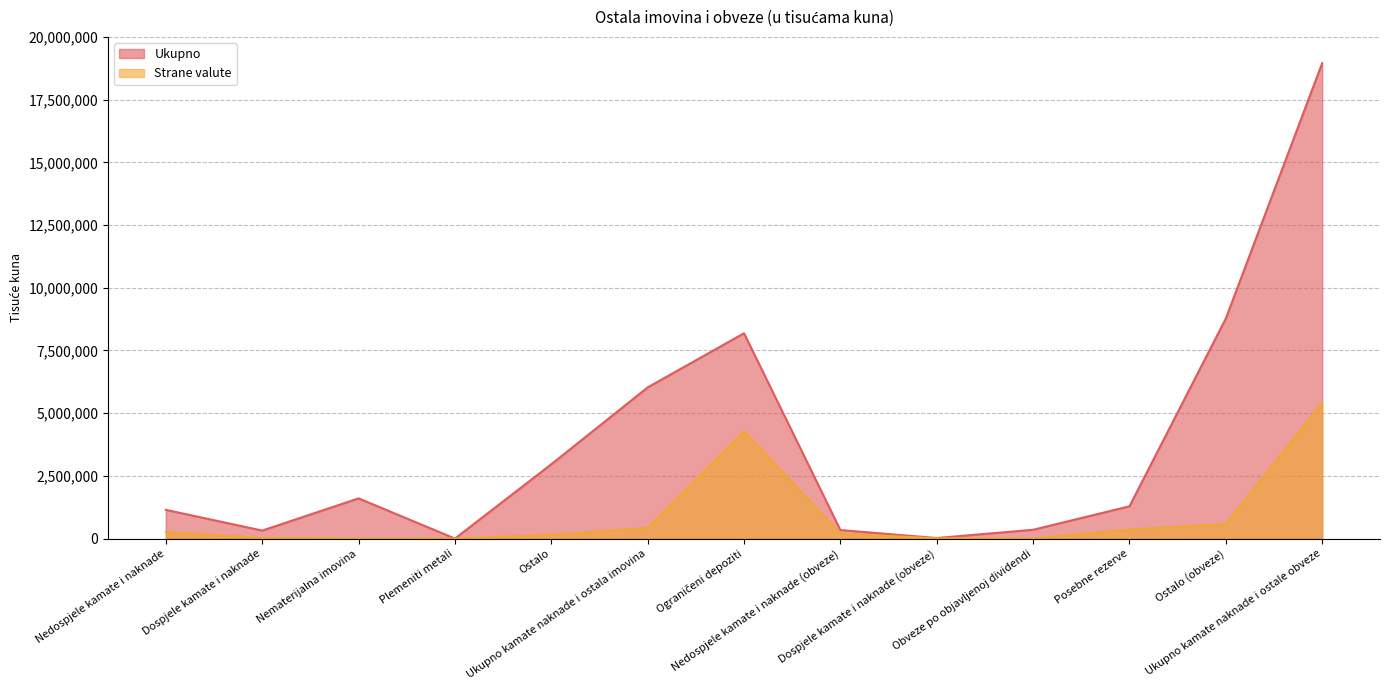

What position from the left is Plemeniti metali?

4